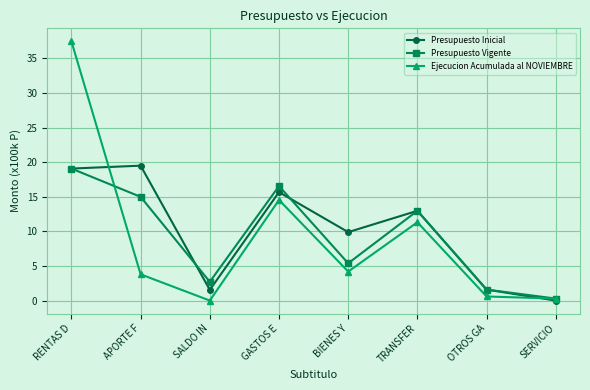

Where is Presupuesto Vigente nearest to the value 9?

BIENES Y